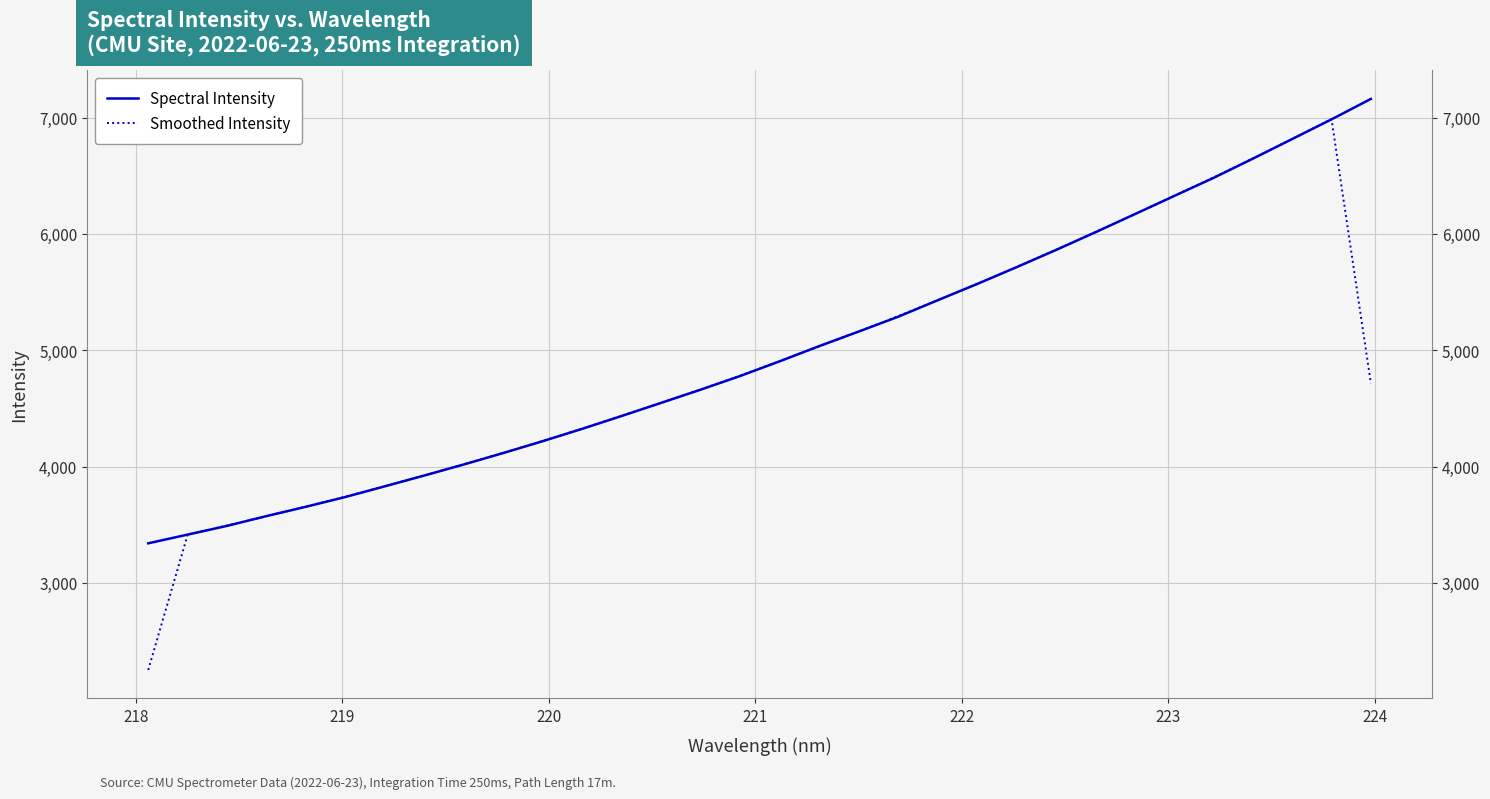

True or false: Spectral Intensity has a value of 2553.5 at 14.

False